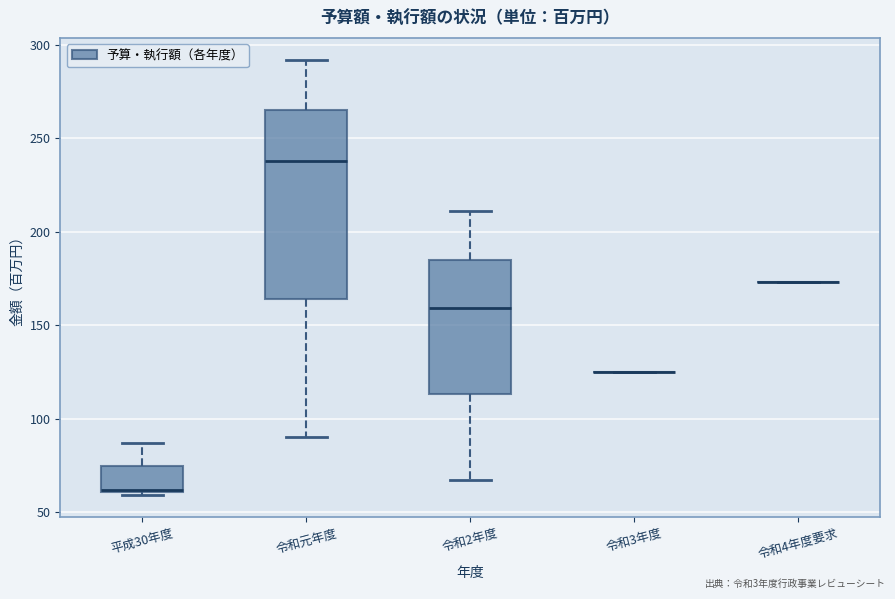

Reading left to right, transcribe this box plot: for each box, give where its median line is, the range the box spans, and where its two whiskers end, as read against the y-axis. The values are not printed on the chart, so give them approximately, as read against the axis.

平成30年度: median 60, box 60 to 75, whiskers 60 to 85
令和元年度: median 240, box 165 to 265, whiskers 90 to 290
令和2年度: median 160, box 115 to 185, whiskers 65 to 210
令和3年度: box collapsed to a line at 125, whiskers 125 to 125
令和4年度要求: box collapsed to a line at 175, whiskers 175 to 175